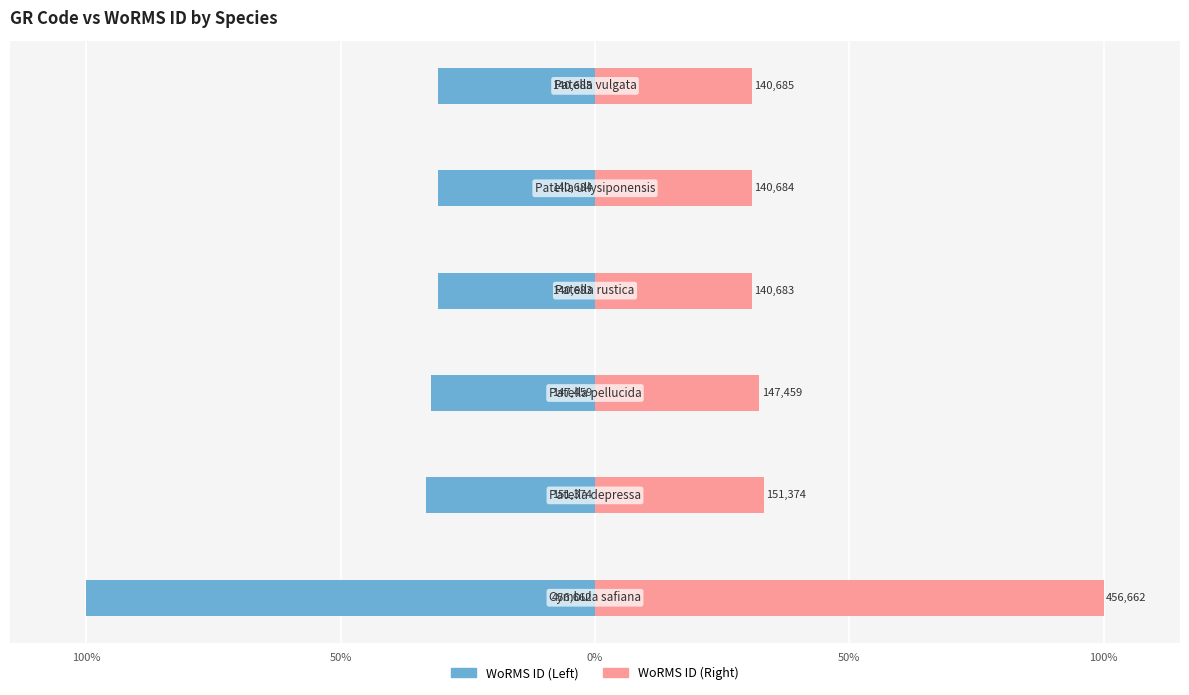

Between 100% and 100%, which is larger?

100%